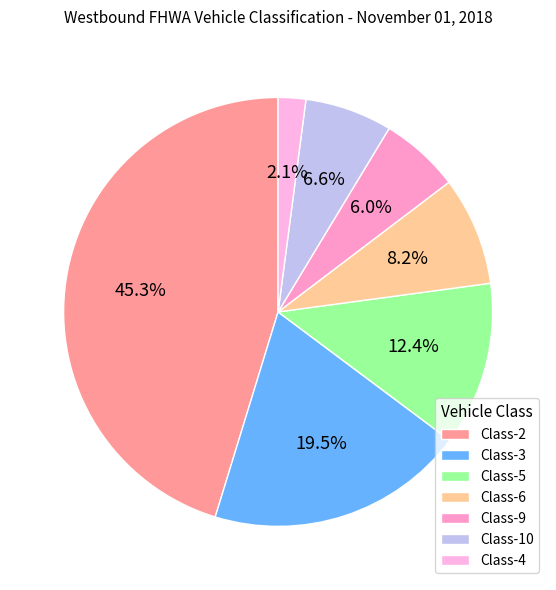

Does Class-10 represent more than half of the total?

No